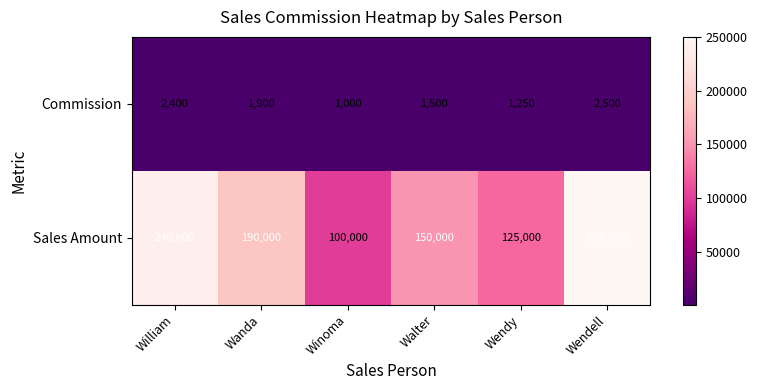

How many series are shown in this chart?

2